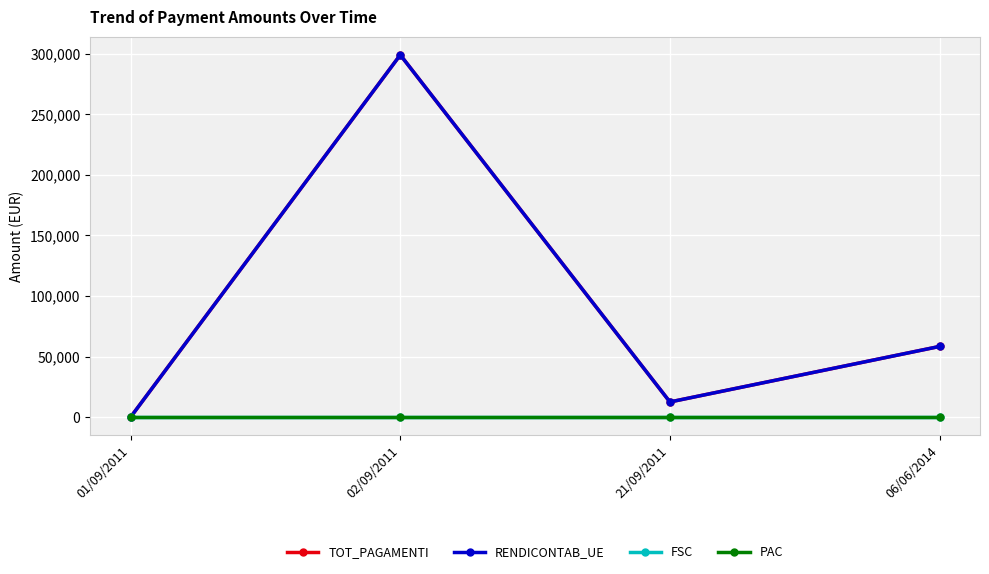

Is this an area chart (filled region under the line)?

No